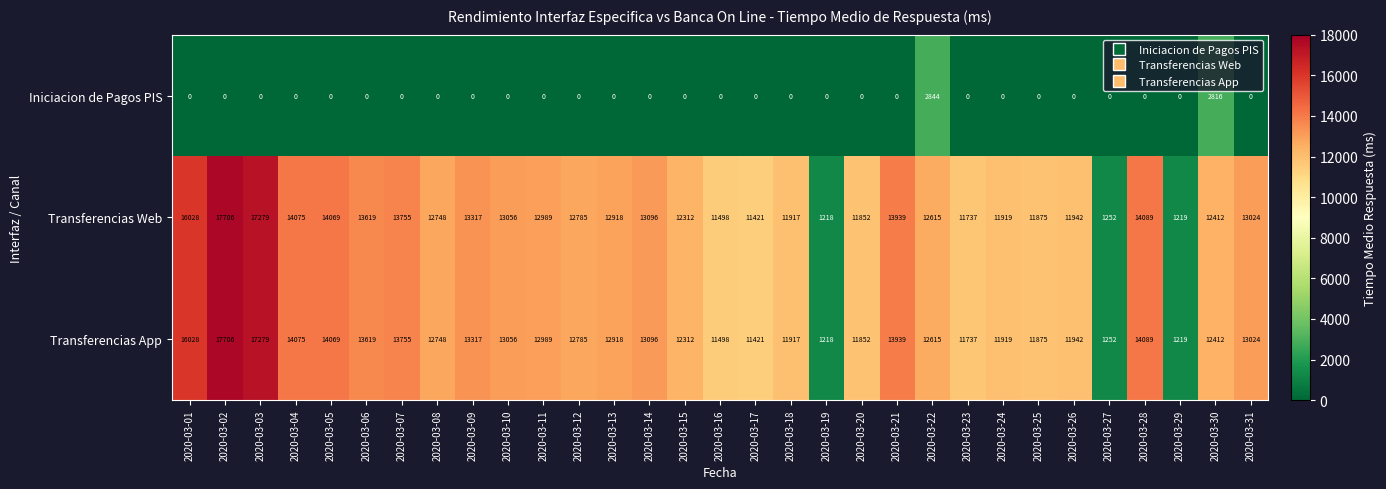

The value of Iniciacion de Pagos PIS at 2020-03-20 is 0. True or false?

True